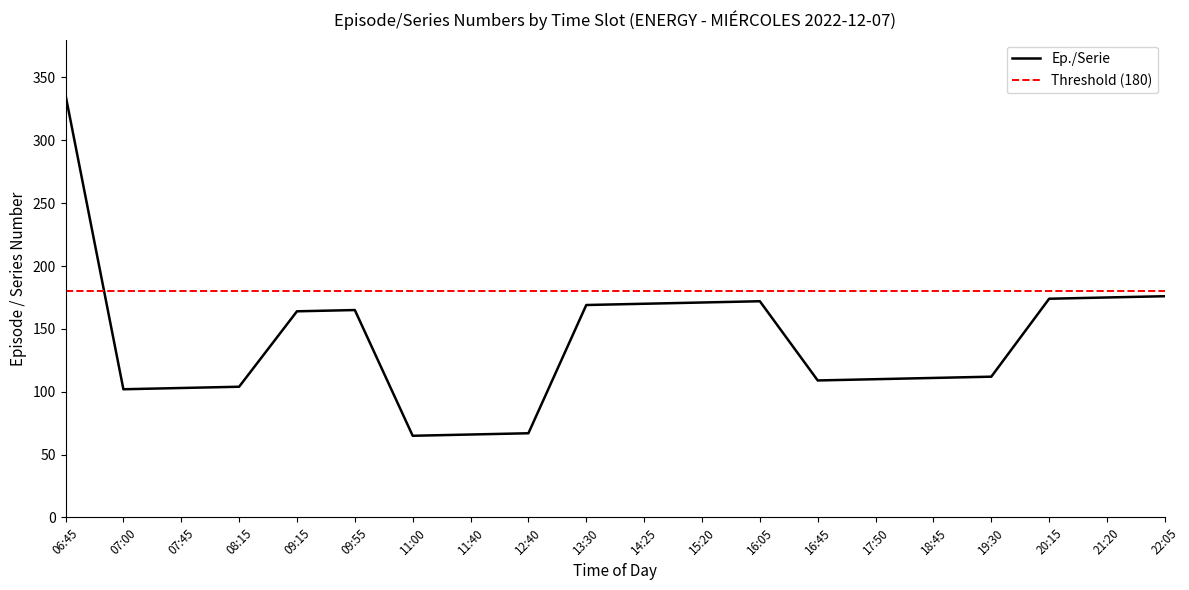

In Ep./Serie, how many points are higher than both neighbors (excluding endpoints)?

2